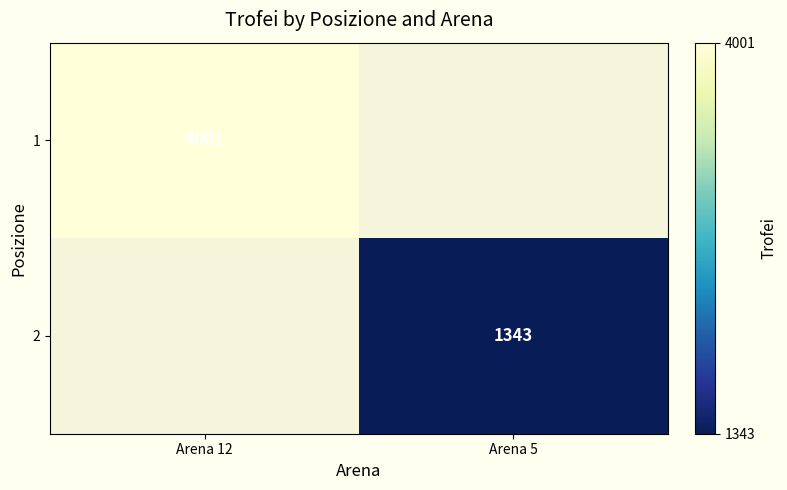

True or false: 2 has a value of 1343 at Arena 5.

True